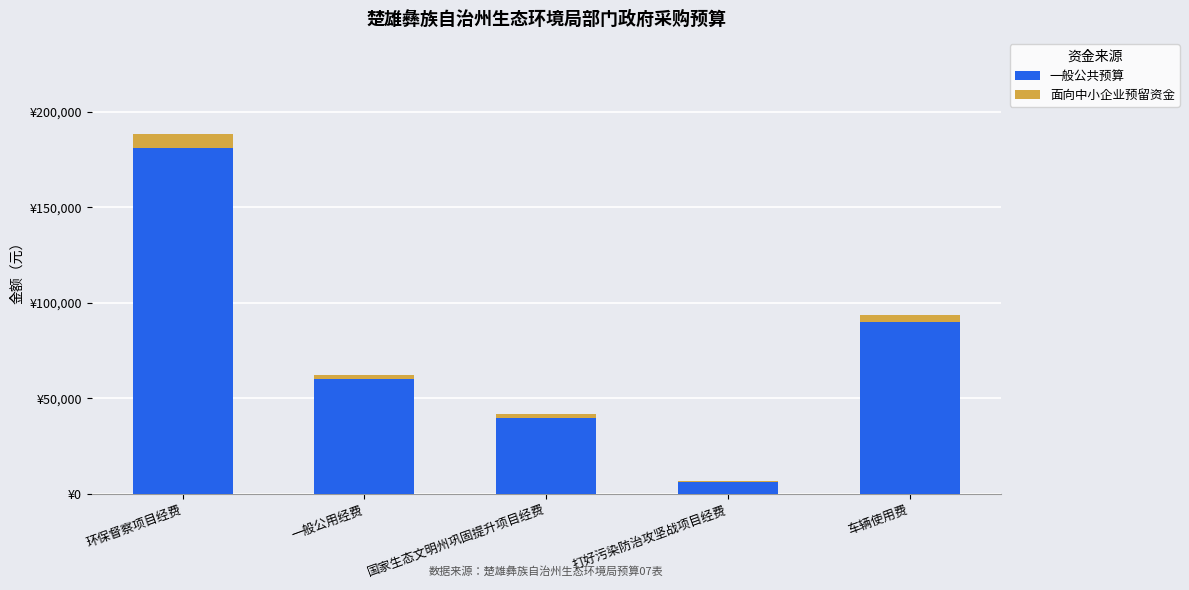

Does the chart contain stacked bars?

Yes